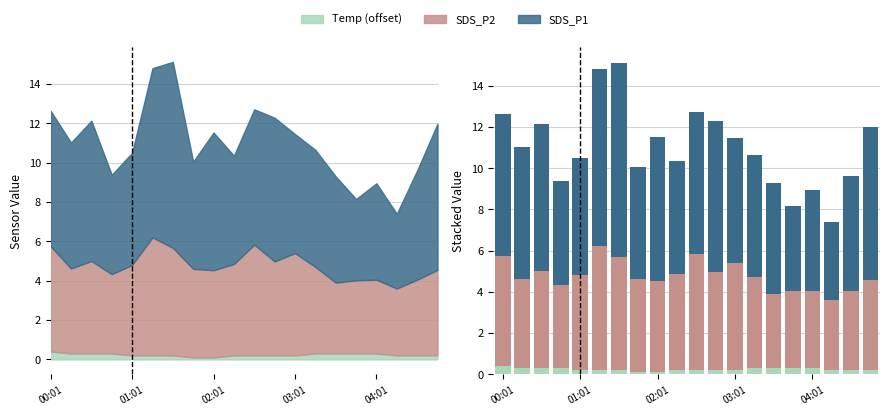

Which category has the lowest value in the SDS_P2 series?

17